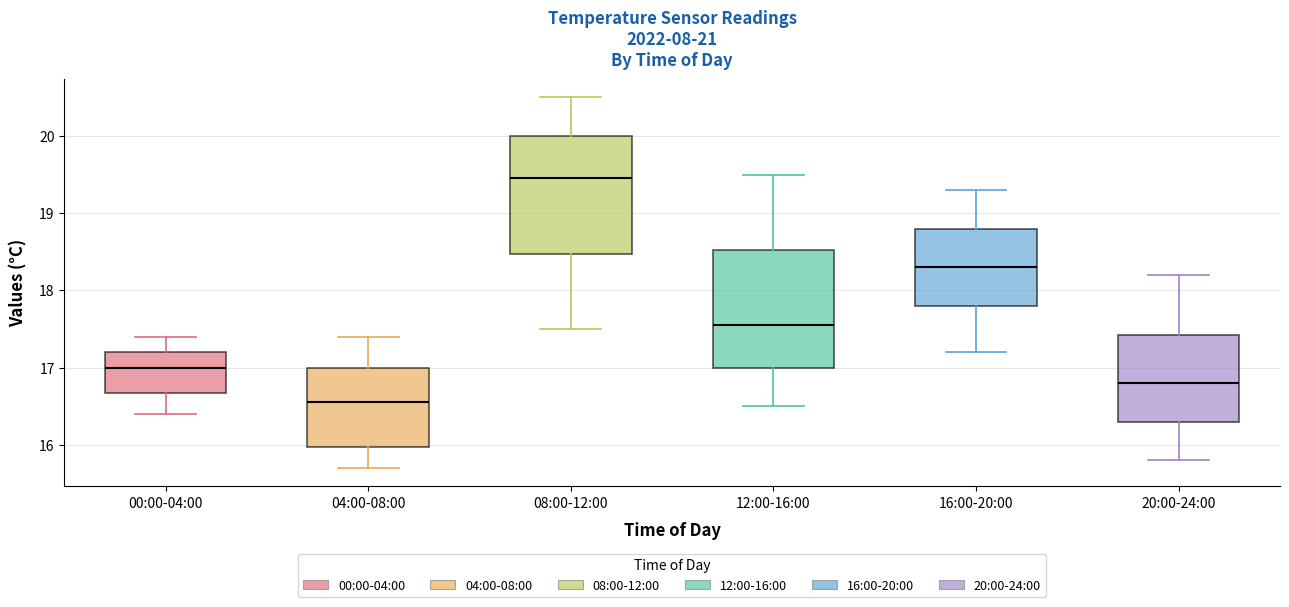

Which box's median line is the lowest?

04:00-08:00